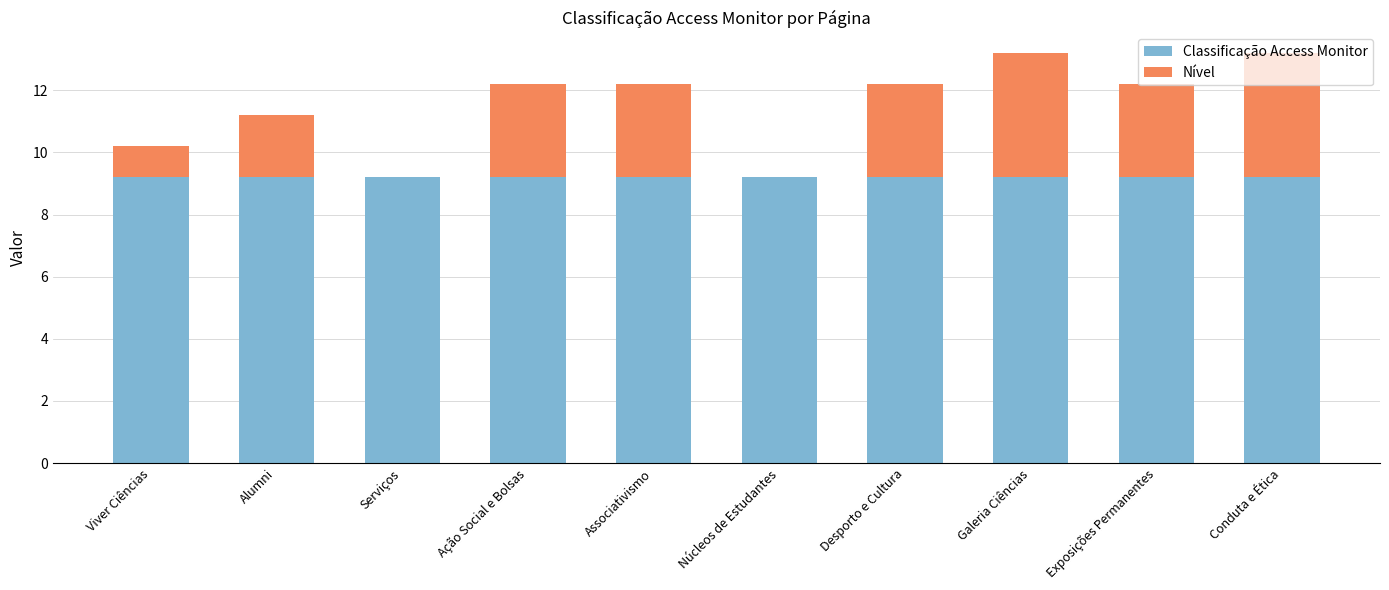

Does the chart contain stacked bars?

Yes